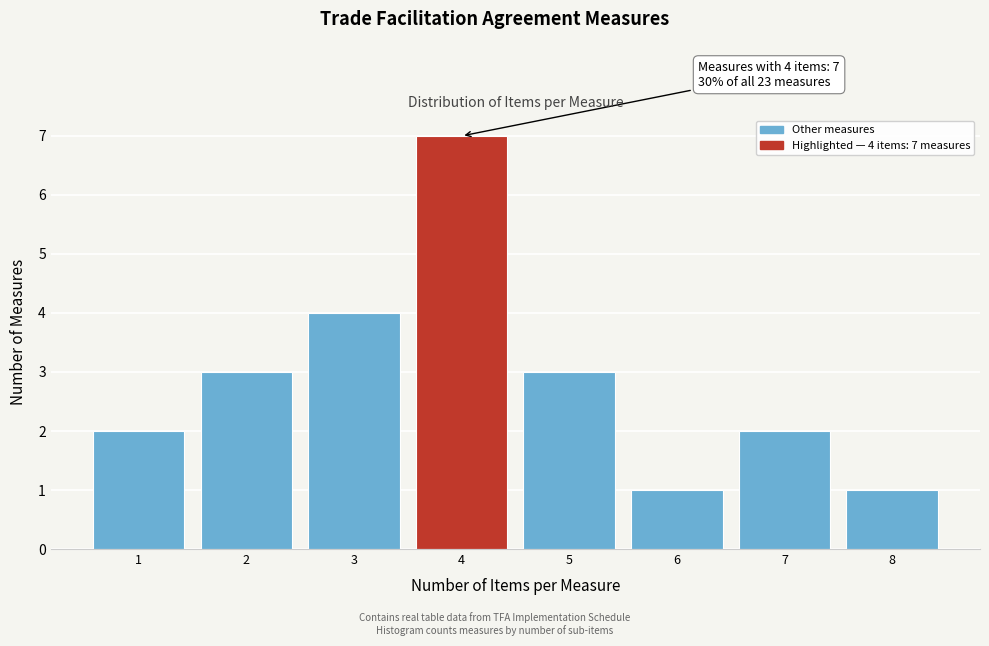

Over which range of the x-axis is the bar tallest?

3.5 to 4.5